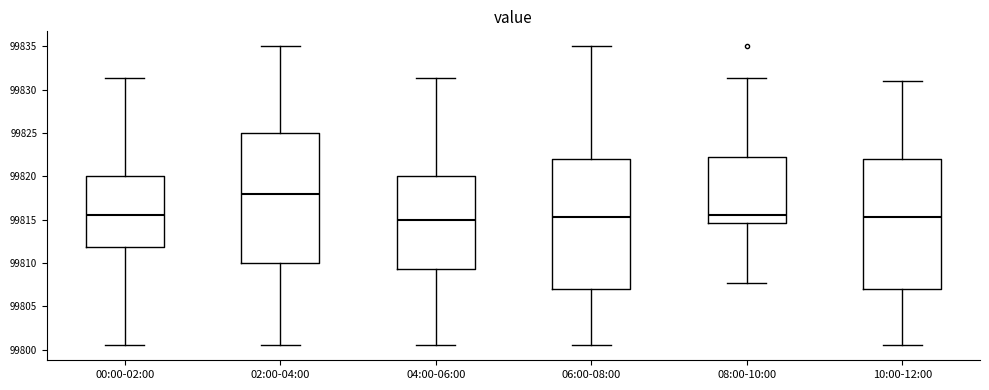

Reading left to right, read every box against the y-axis: the position of its median line, the range the box covers, and the ends of its whiskers. The values are not printed on the chart, so give them approximately, as read against the axis.

00:00-02:00: median 99815.5, box 99812.0 to 99820.0, whiskers 99800.5 to 99831.5
02:00-04:00: median 99818.0, box 99810.0 to 99825.0, whiskers 99800.5 to 99835.0
04:00-06:00: median 99815.0, box 99809.5 to 99820.0, whiskers 99800.5 to 99831.5
06:00-08:00: median 99815.5, box 99807.0 to 99822.0, whiskers 99800.5 to 99835.0
08:00-10:00: median 99815.5, box 99814.5 to 99822.0, whiskers 99807.5 to 99831.5
10:00-12:00: median 99815.5, box 99807.0 to 99822.0, whiskers 99800.5 to 99831.0